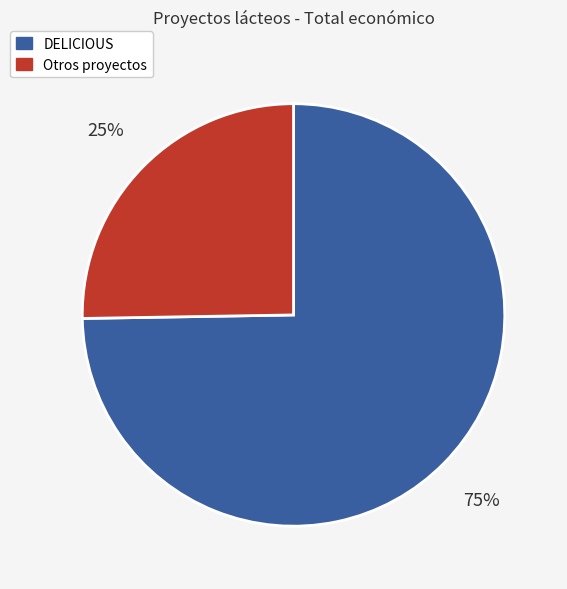

Is there a majority slice in this chart?

Yes